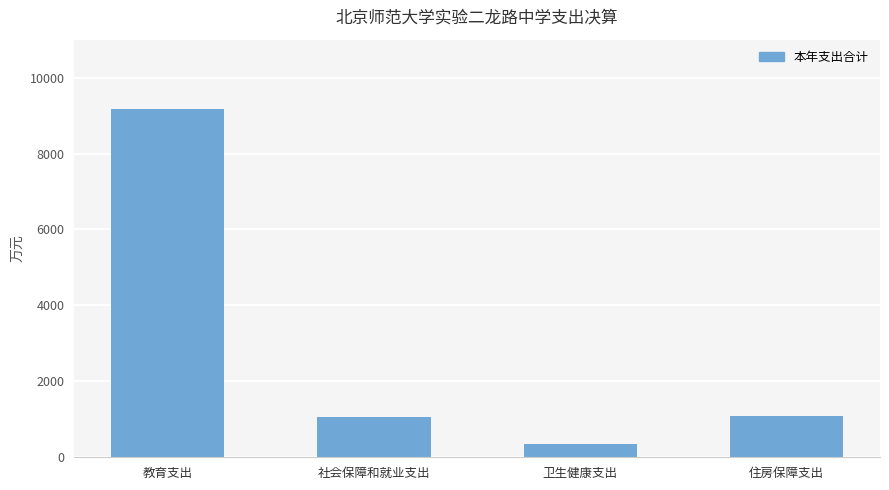

How many series are shown in this chart?

1